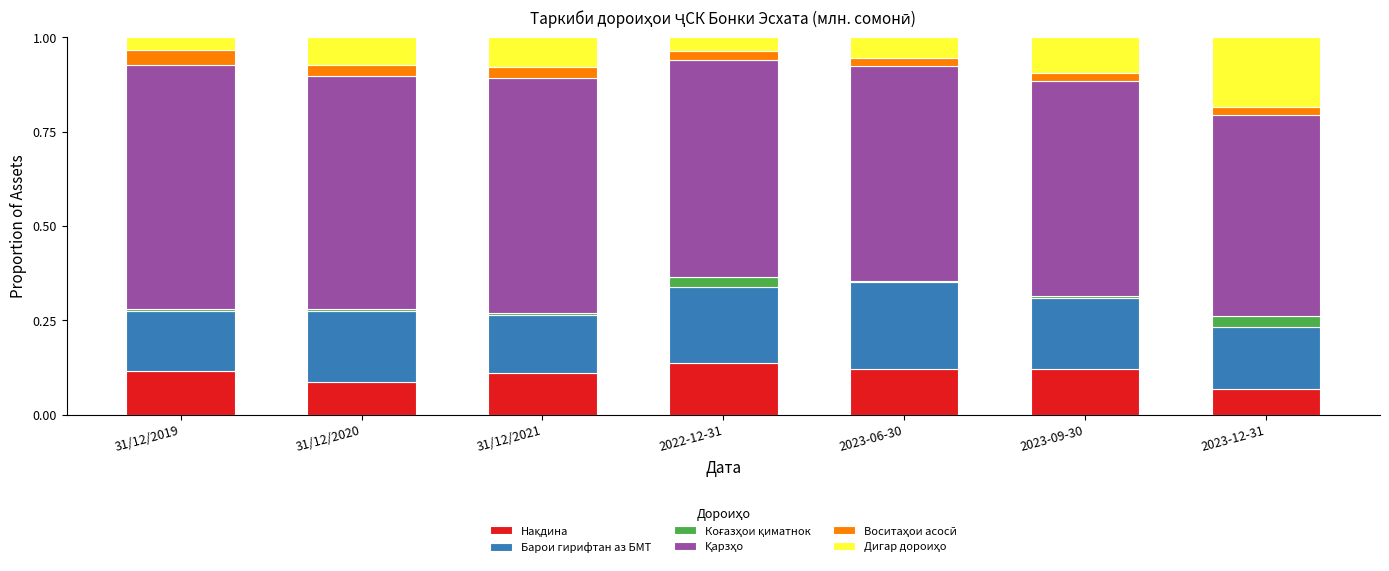

At 31/12/2020, list the series in order from largest to smallest.

Қарзҳо, Барои гирифтан аз БМТ, Нақдина, Дигар дороиҳо, Воситаҳои асосӣ, Коғазҳои қиматнок